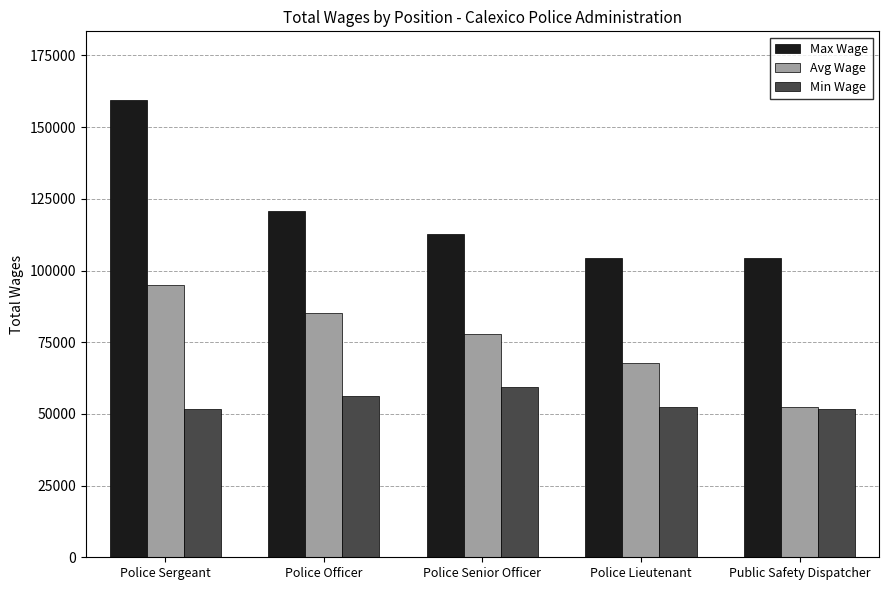

What is the label of the 3rd bar from the left?

Police Senior Officer